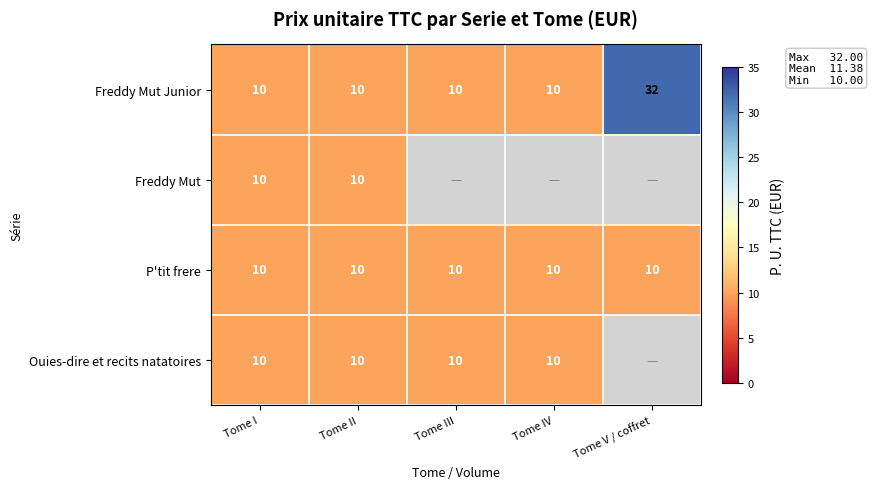

The value of Freddy Mut at Tome I is 17. True or false?

False